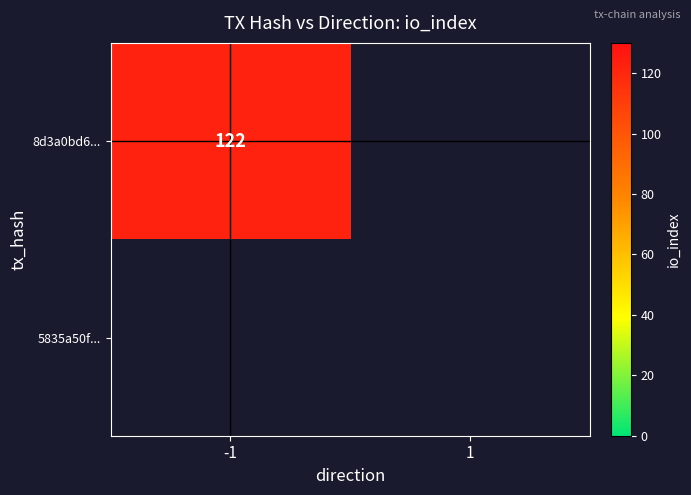

Reading left to right, transcribe all the data shown in this chart.

8d3a0bd607a1bfa637774a38249da614508df40: -1	122
5835a50f0944d457a03e8fb04b18b5804dc689e: 1	0